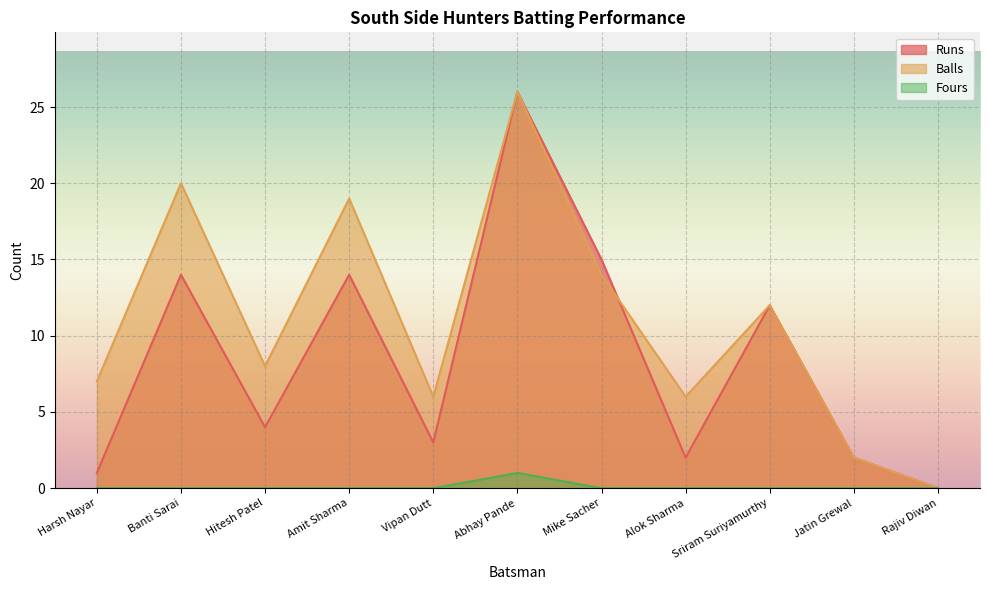

Reading left to right, transcribe all the data shown in this chart.

Runs: Harsh Nayar=1	Banti Sarai=14	Hitesh Patel=4	Amit Sharma=14	Vipan Dutt=3	Abhay Pande=26	Mike Sacher=15	Alok Sharma=2	Sriram Suriyamurthy=12	Jatin Grewal=2	Rajiv Diwan=0
Balls: Harsh Nayar=7	Banti Sarai=20	Hitesh Patel=8	Amit Sharma=19	Vipan Dutt=6	Abhay Pande=26	Mike Sacher=14	Alok Sharma=6	Sriram Suriyamurthy=12	Jatin Grewal=2	Rajiv Diwan=0
Fours: Harsh Nayar=0	Banti Sarai=0	Hitesh Patel=0	Amit Sharma=0	Vipan Dutt=0	Abhay Pande=1	Mike Sacher=0	Alok Sharma=0	Sriram Suriyamurthy=0	Jatin Grewal=0	Rajiv Diwan=0